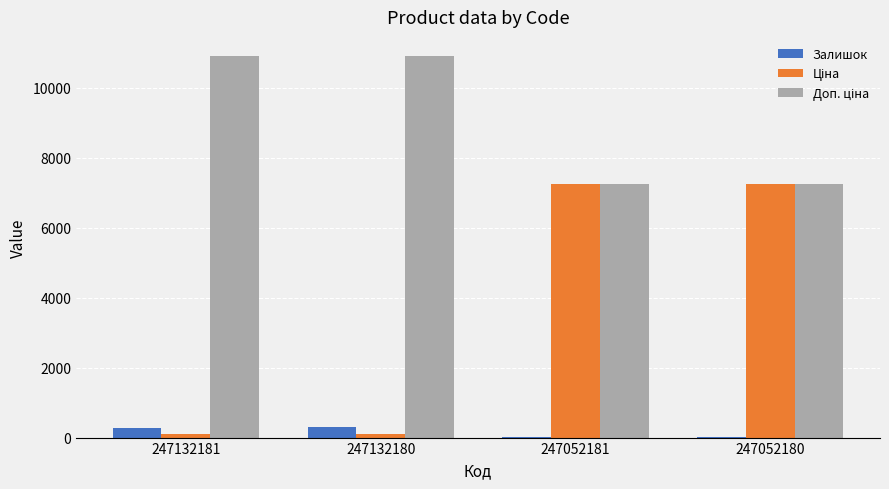

Is it true that Залишок equals 270.0 at 247132181?

True